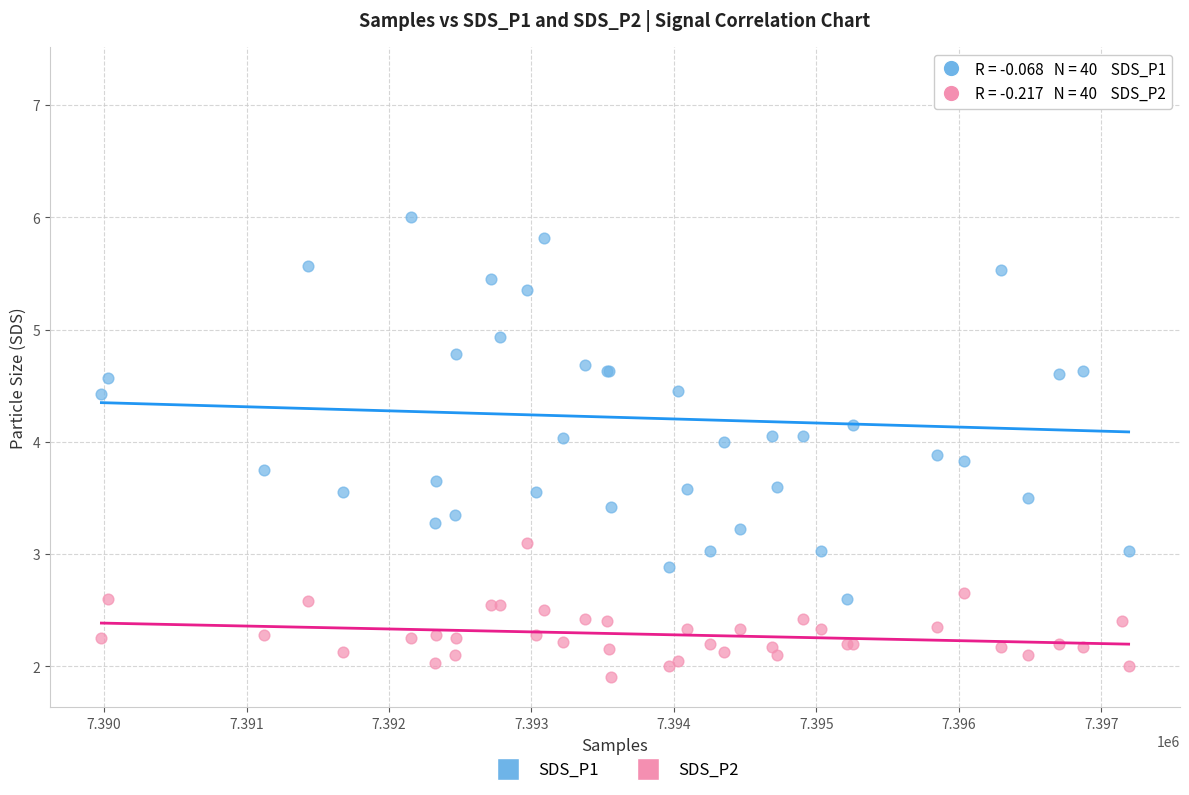

Which series contains the highest Y value?

SDS_P1